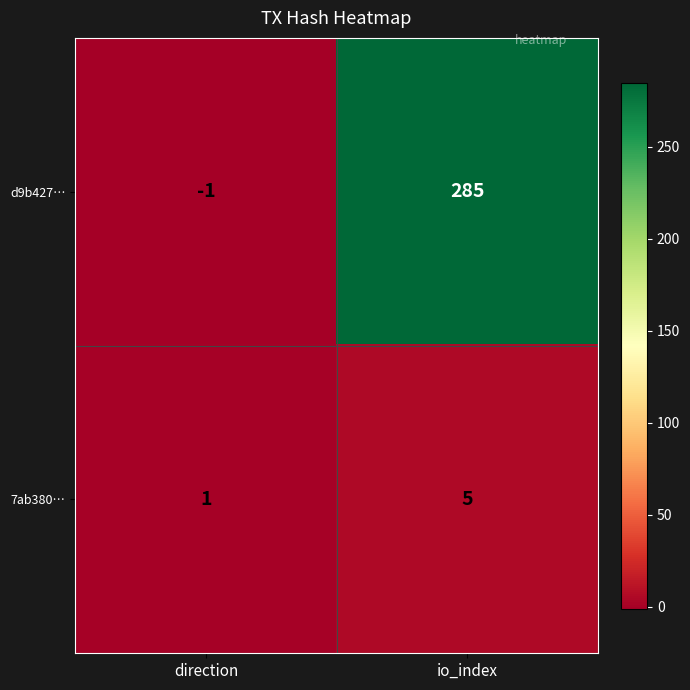

At which category is the sum across all series the highest?

io_index